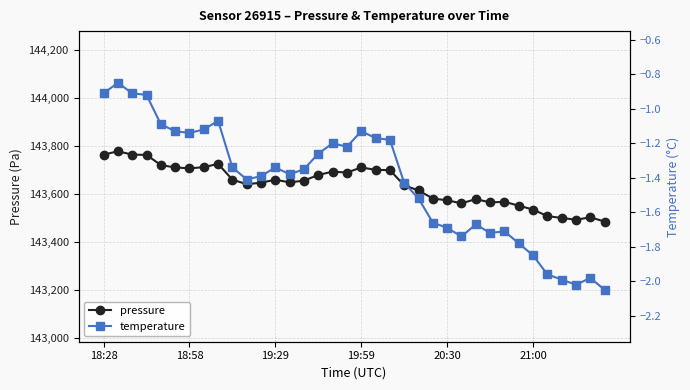

Which series has the widest spread of values?

pressure